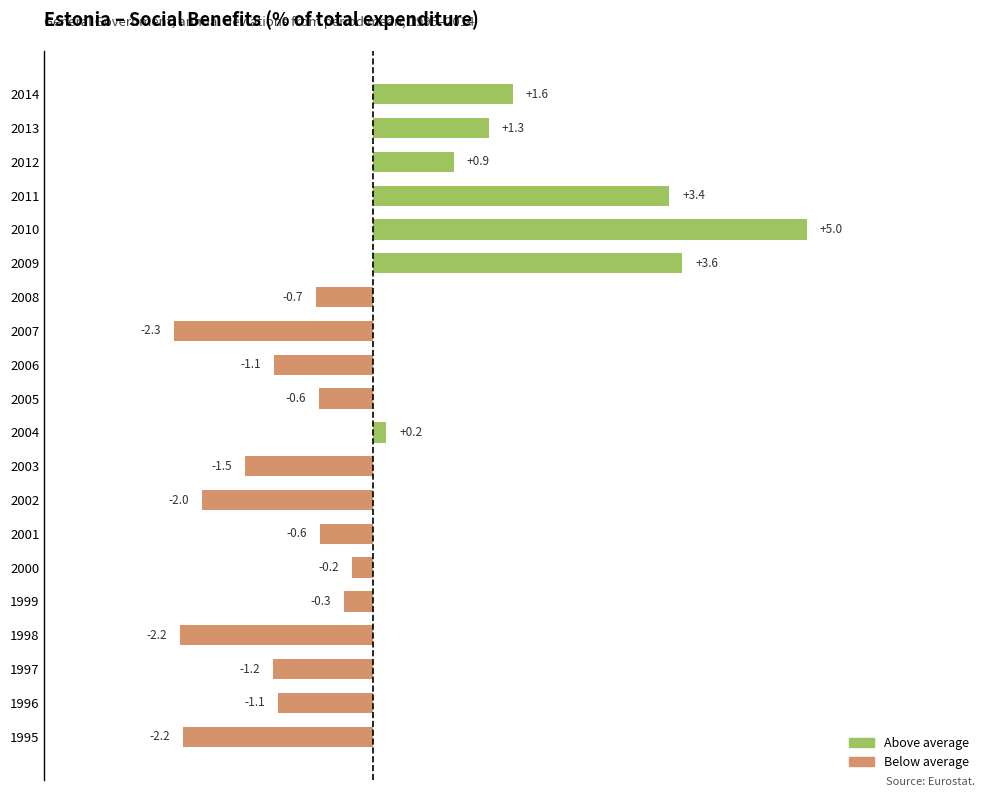

What is the difference between the maximum and minimum values?

7.3